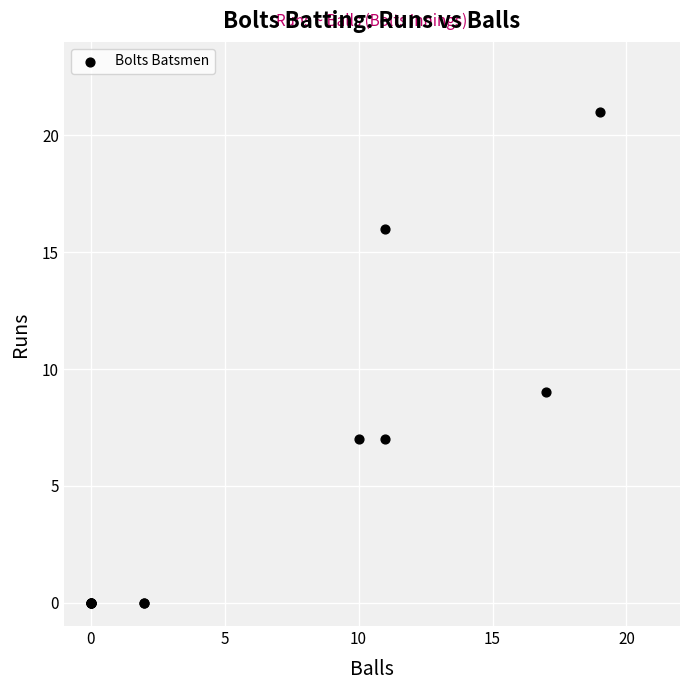

What Y value in the scatter plot is closest to 10?

9